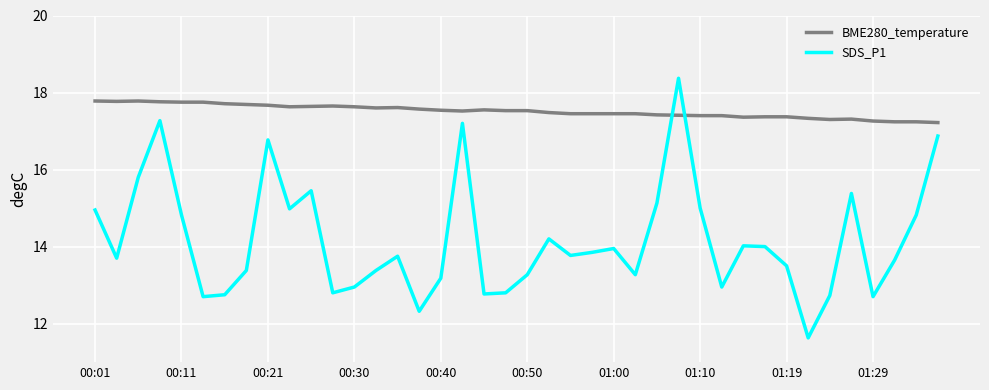

What is the minimum value for SDS_P1?

11.6